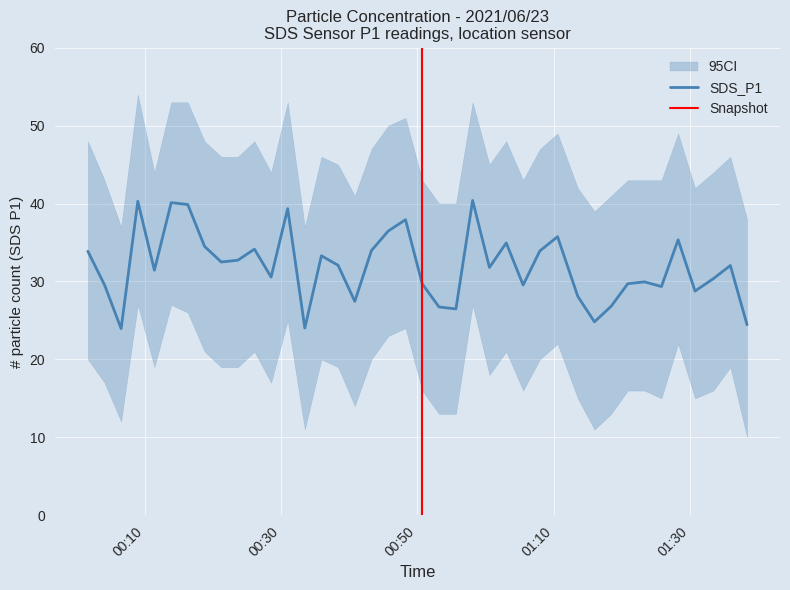

What is the highest value of the SDS_P1 series?

40.4